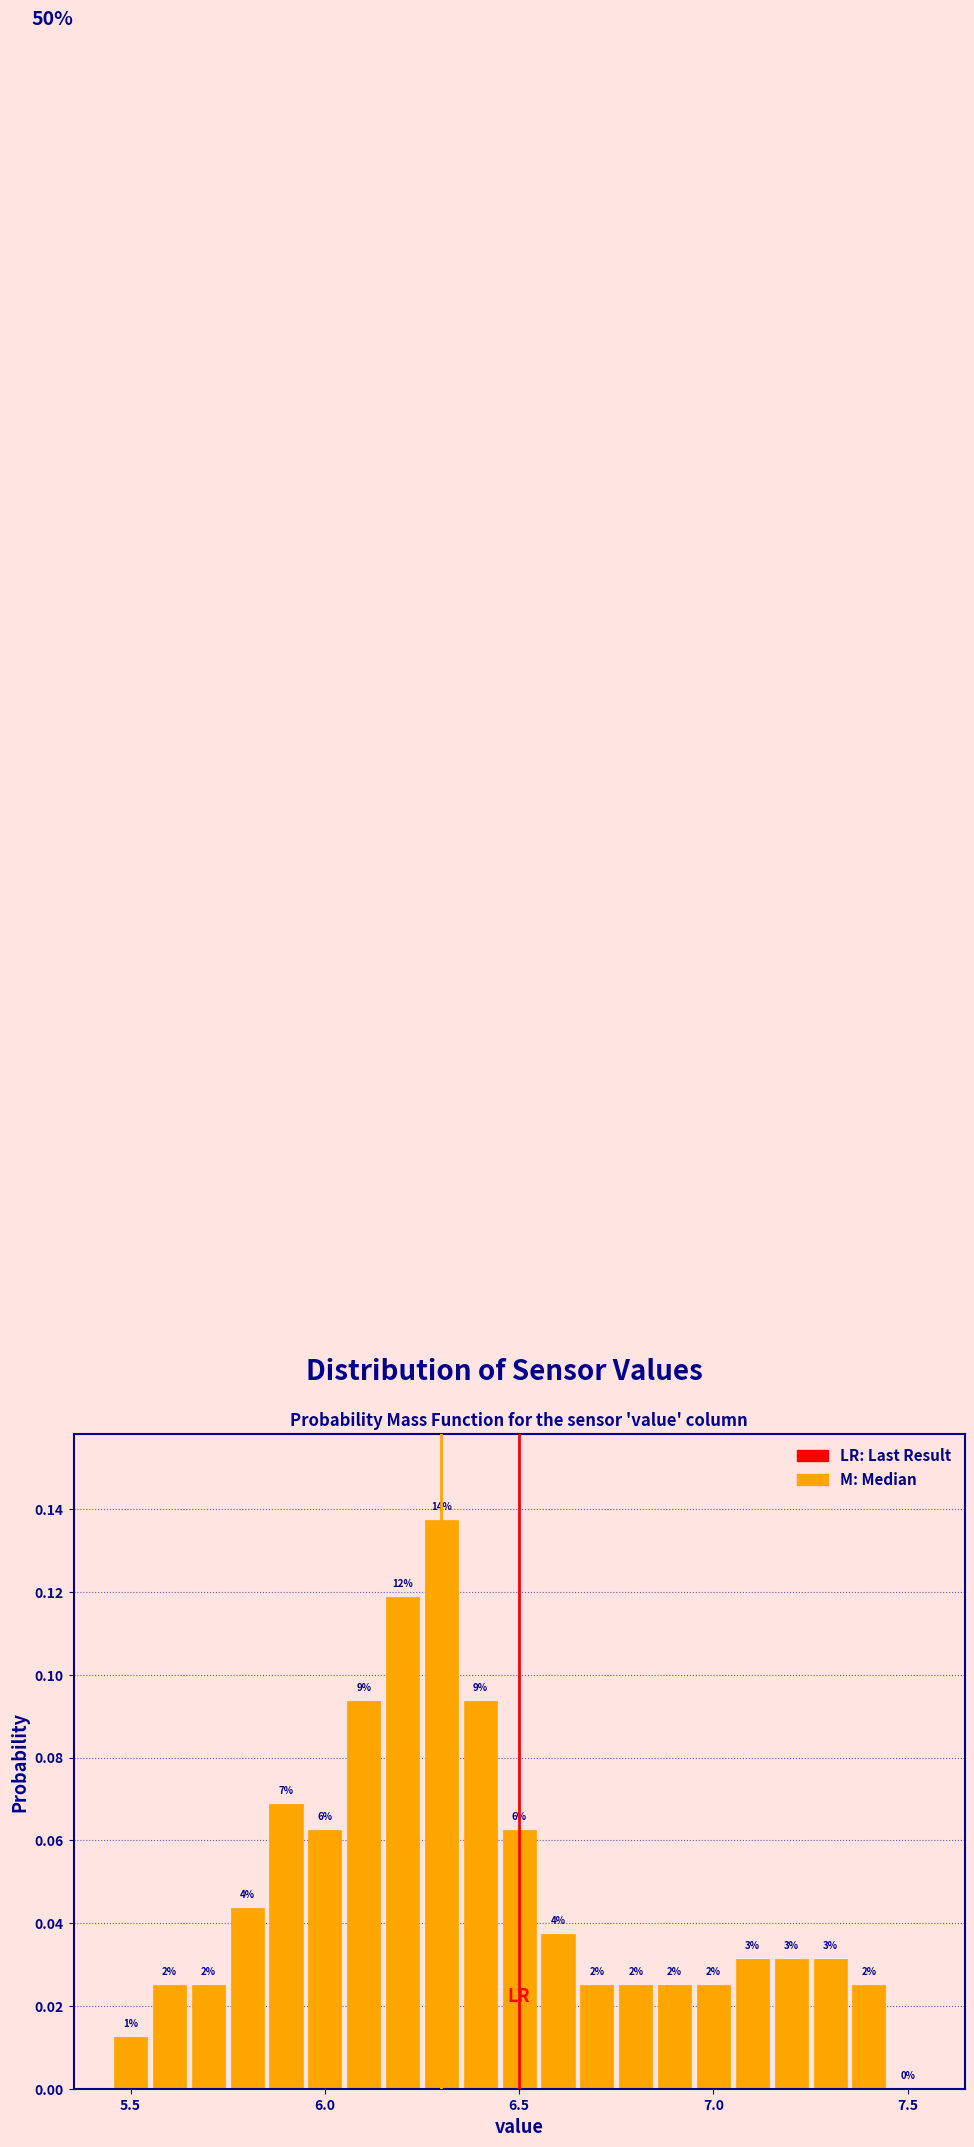

Around what value on the x-axis is the tallest bar? Give the approximate position of its centre, as read against the axis.

6.30